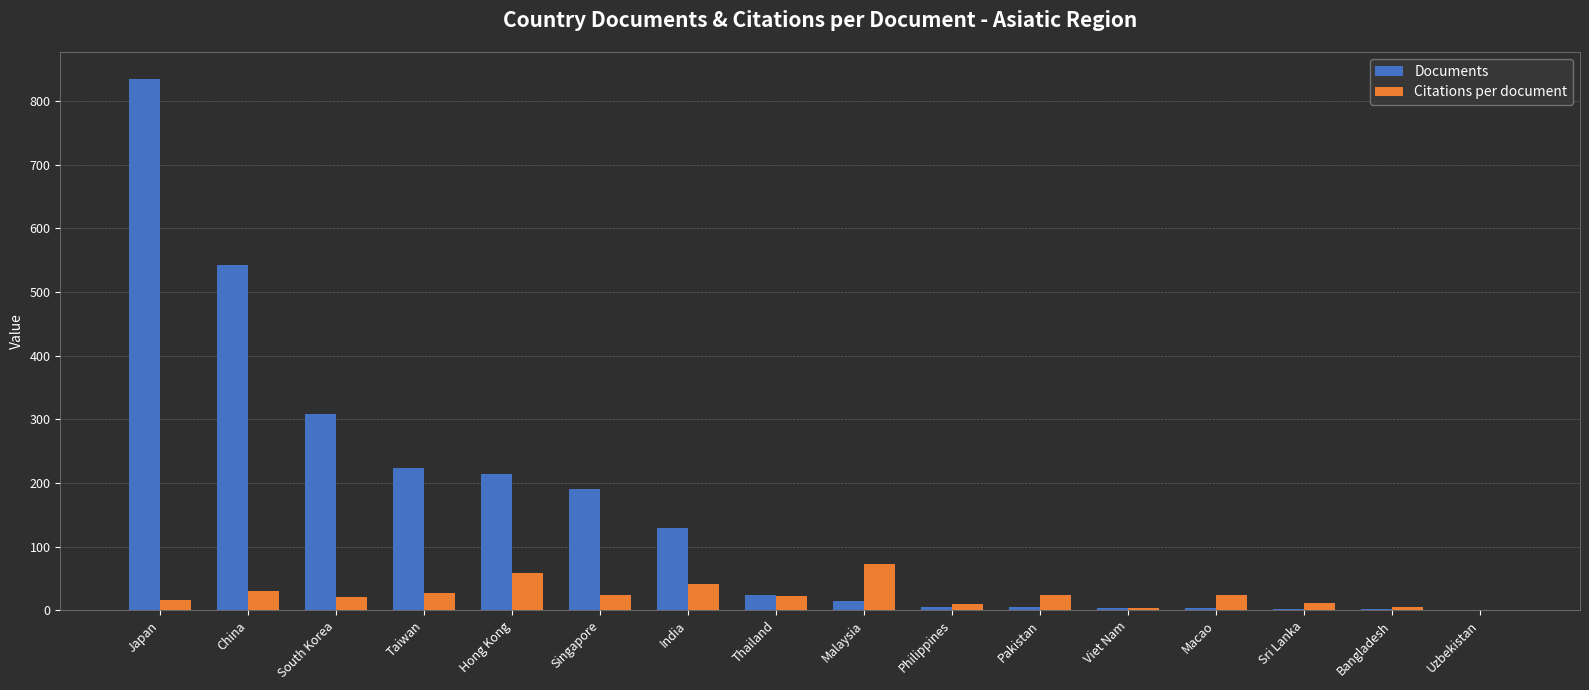

At which category is the sum across all series the highest?

Japan